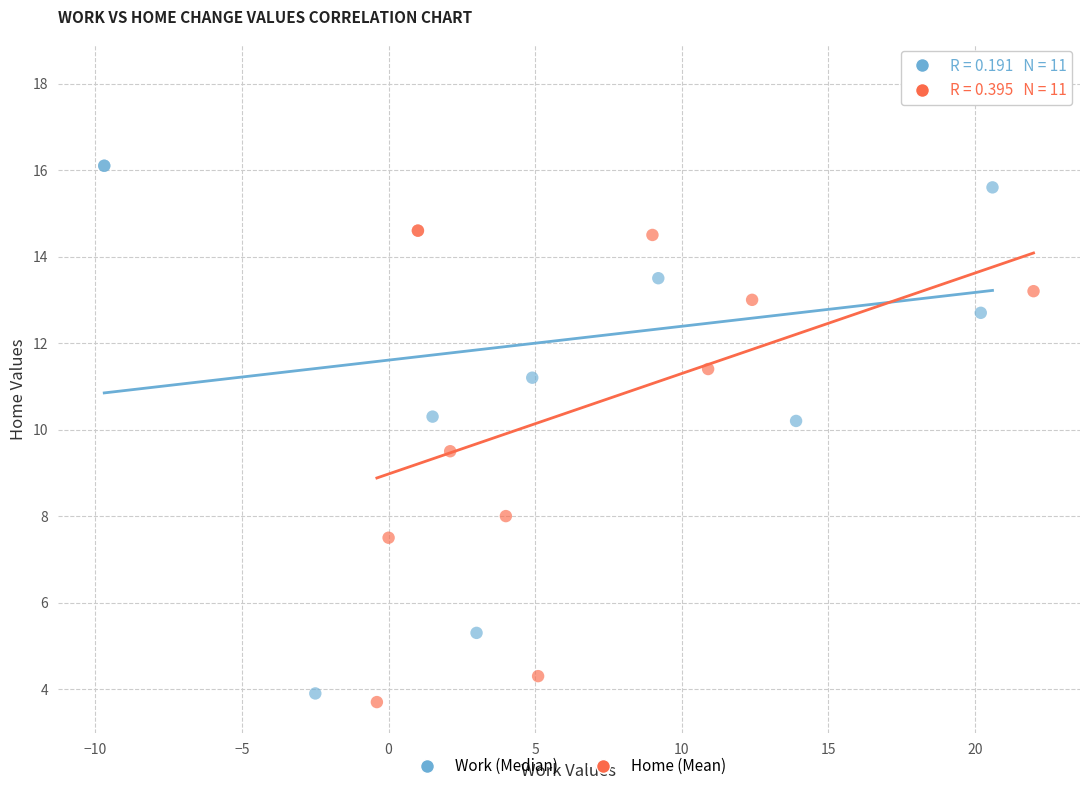

Which series has the widest spread of Y values?

Work (Median)